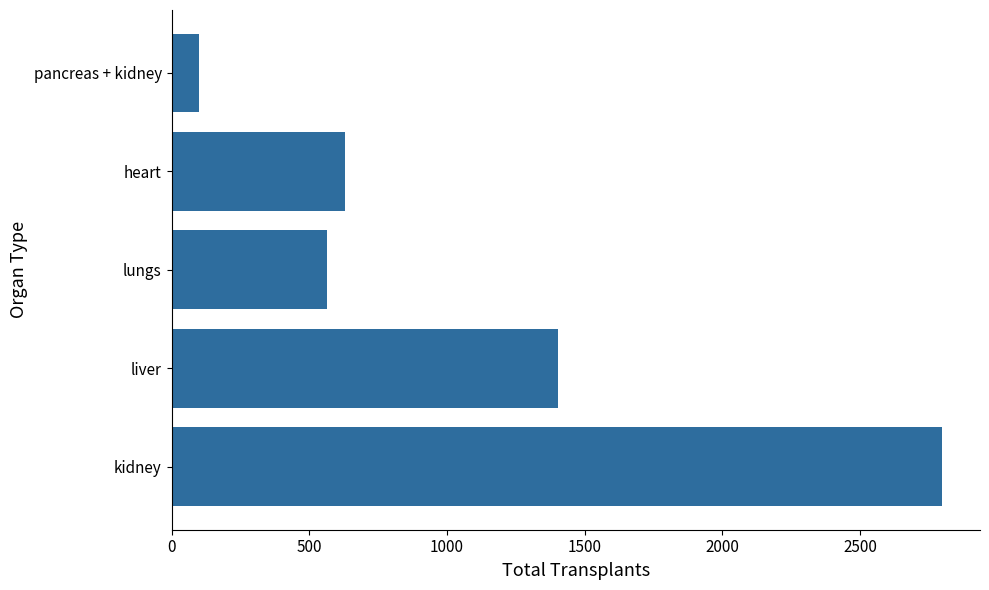

True or false: the data shows 285 at heart.

False